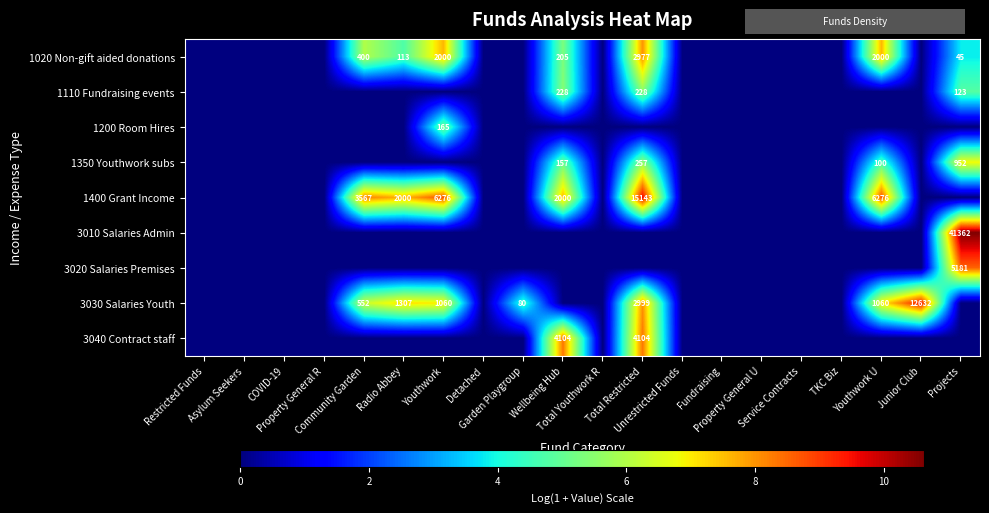

At how many categories does at least one series exceed 6?

8